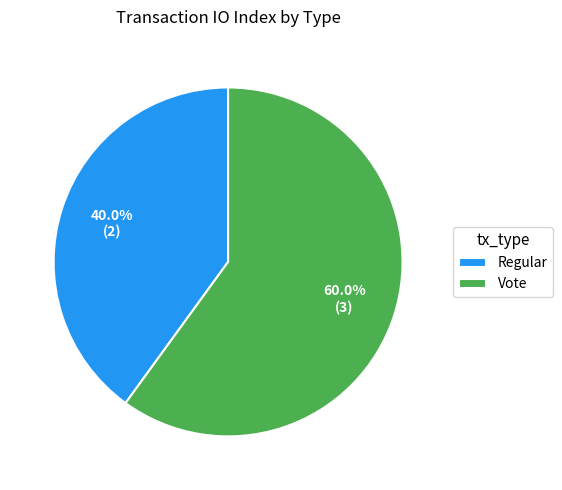

True or false: Vote accounts for 60% of the total.

True